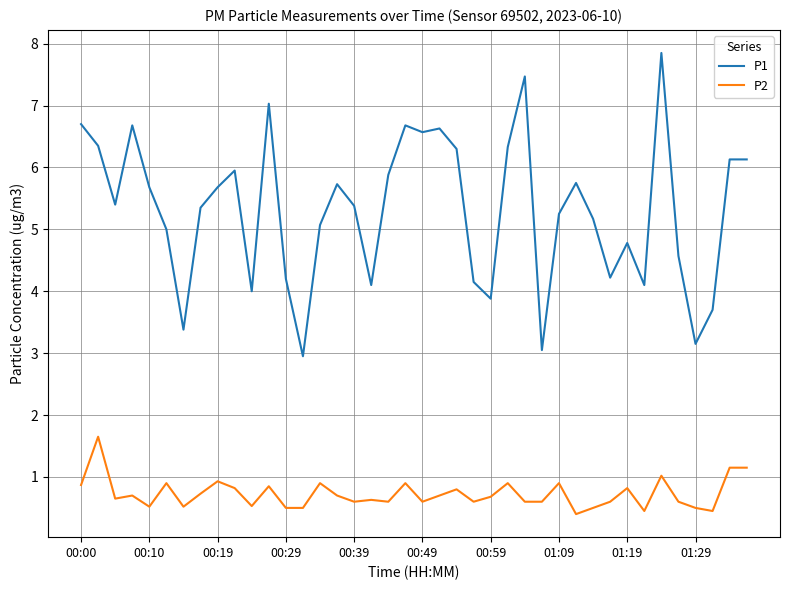

How many lines are shown in the chart?

2